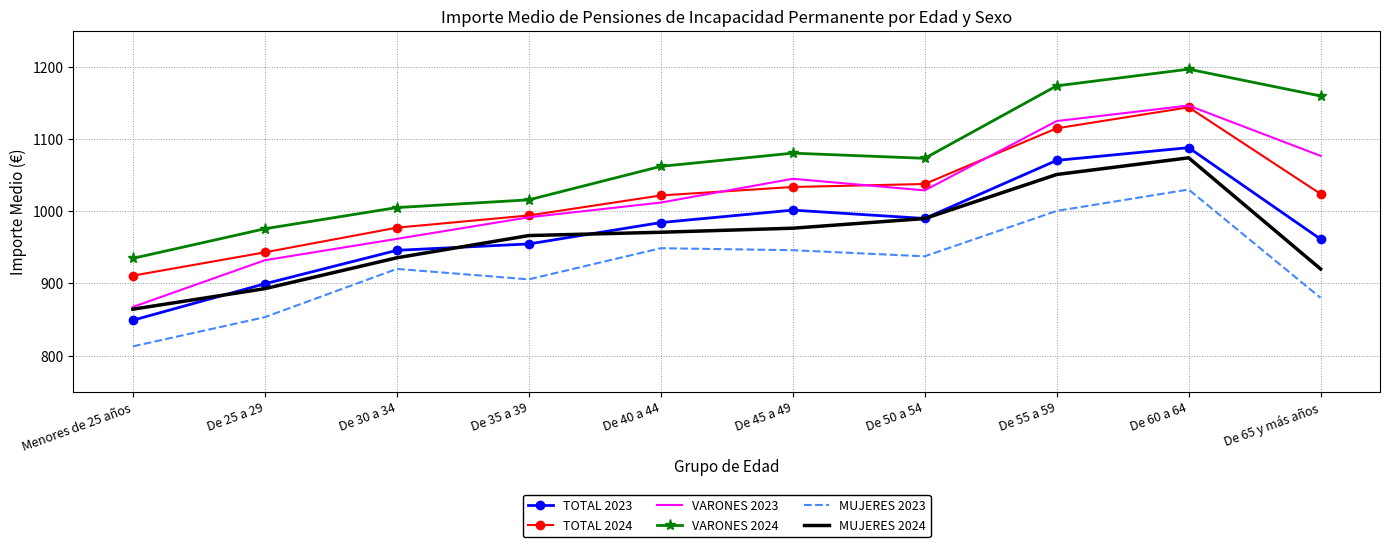

How many distinct data groups are displayed?

6